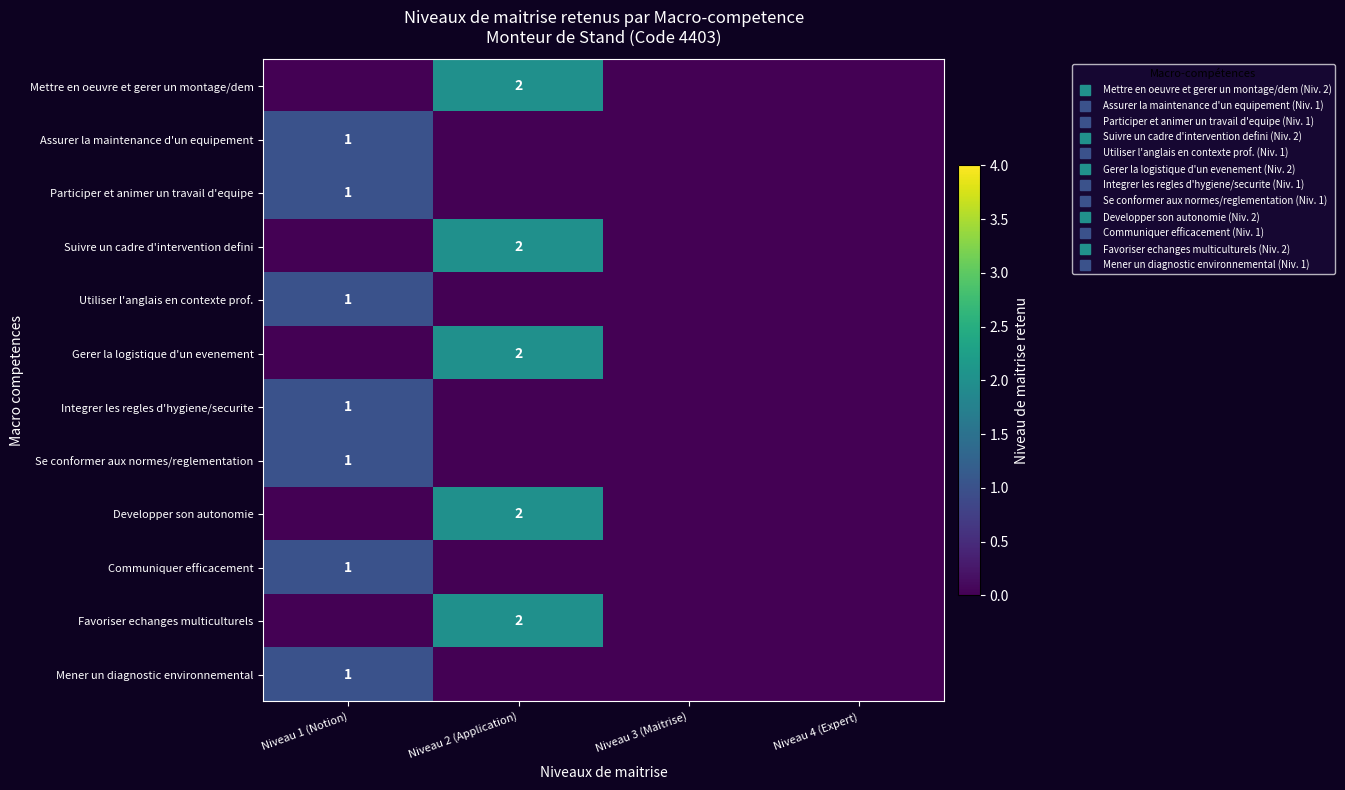

Which series has the largest range (max minus min)?

Mettre en oeuvre et gerer un montage/dem